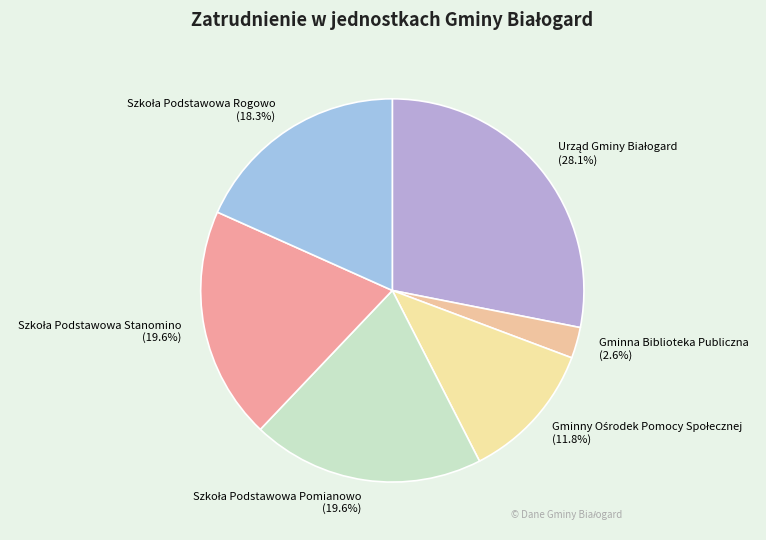

What portion of the pie excludes Gminna Biblioteka Publiczna?

97.4%